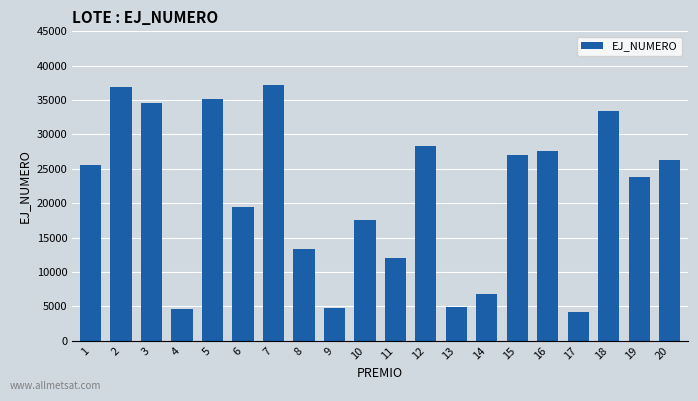

What is the change in value from 1 to 10?

-8013